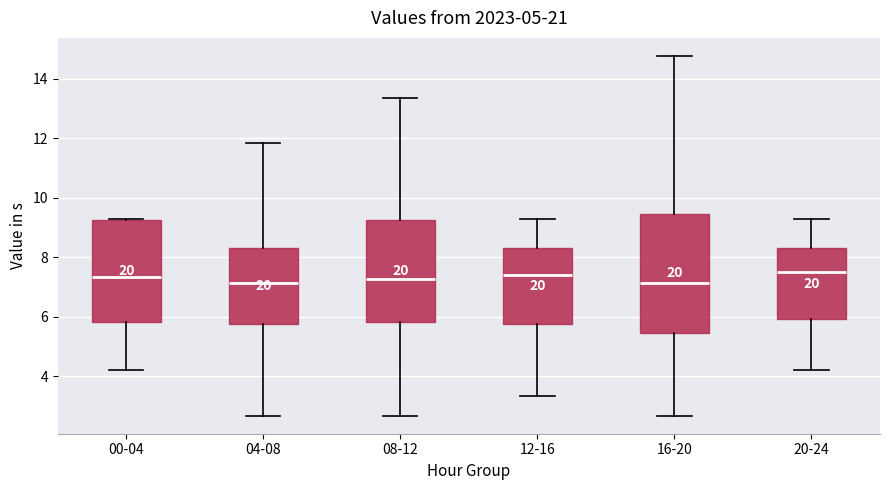

Reading left to right, read every box against the y-axis: the position of its median line, the range the box covers, and the ends of its whiskers. The values are not printed on the chart, so give them approximately, as read against the axis.

00-04: median 7.4, box 5.8 to 9.2, whiskers 4.2 to 9.4
04-08: median 7.2, box 5.8 to 8.4, whiskers 2.6 to 11.8
08-12: median 7.2, box 5.8 to 9.2, whiskers 2.6 to 13.4
12-16: median 7.4, box 5.8 to 8.4, whiskers 3.4 to 9.4
16-20: median 7.2, box 5.4 to 9.4, whiskers 2.6 to 14.8
20-24: median 7.6, box 6.0 to 8.4, whiskers 4.2 to 9.4